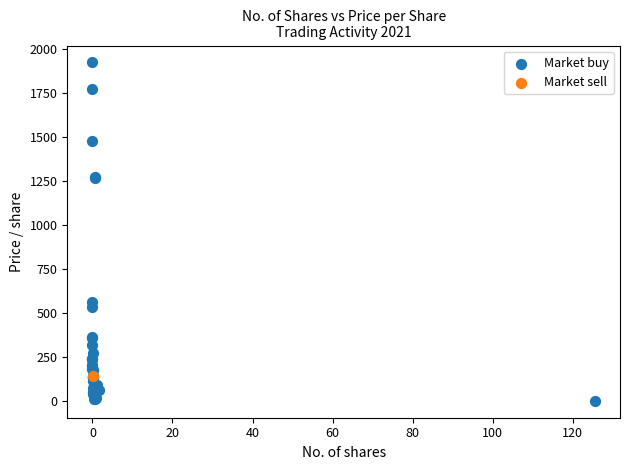

What are all the series names shown in the legend?

Market buy, Market sell